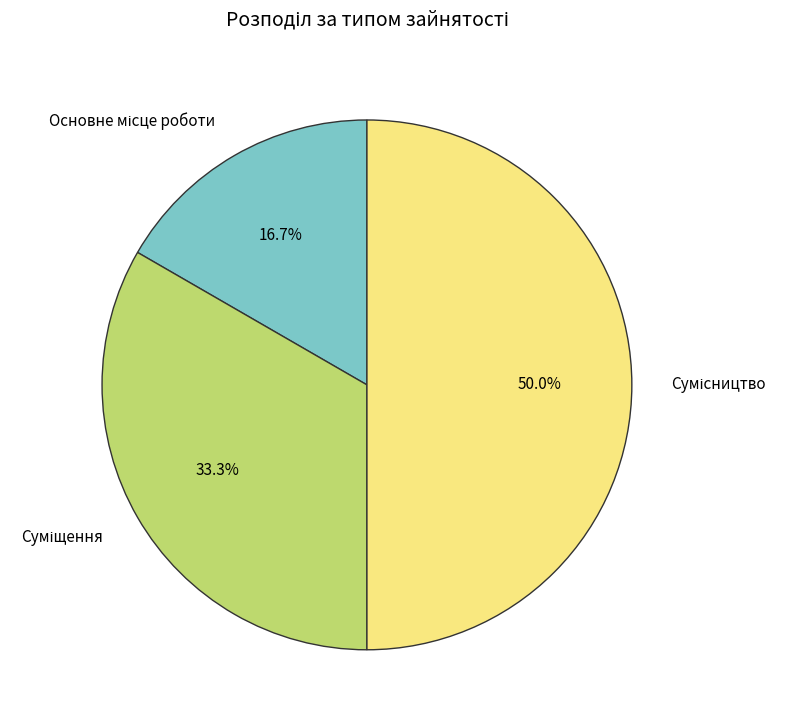

To the nearest percent, what is the average slice percentage?

33%